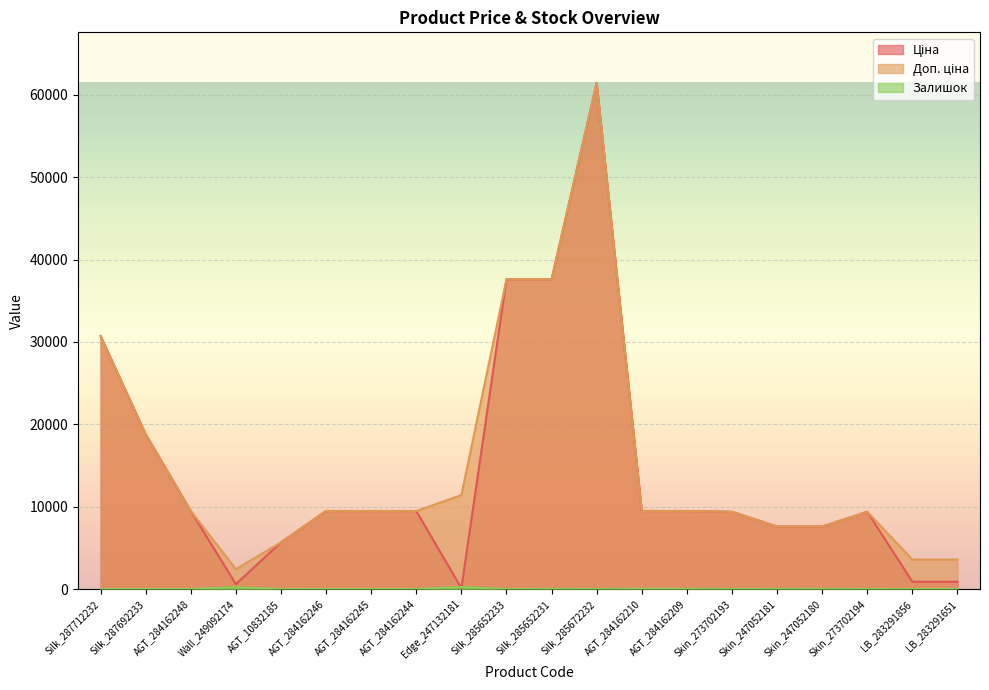

Which series has the largest total across all categories?

Доп. ціна